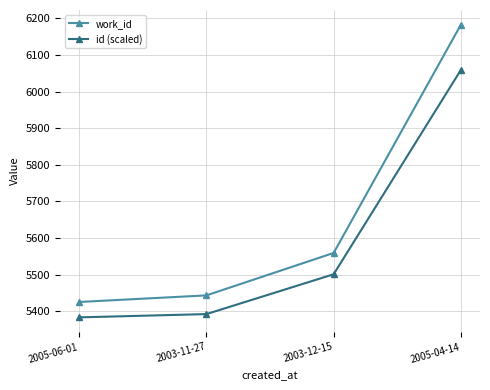

How many lines are shown in the chart?

2